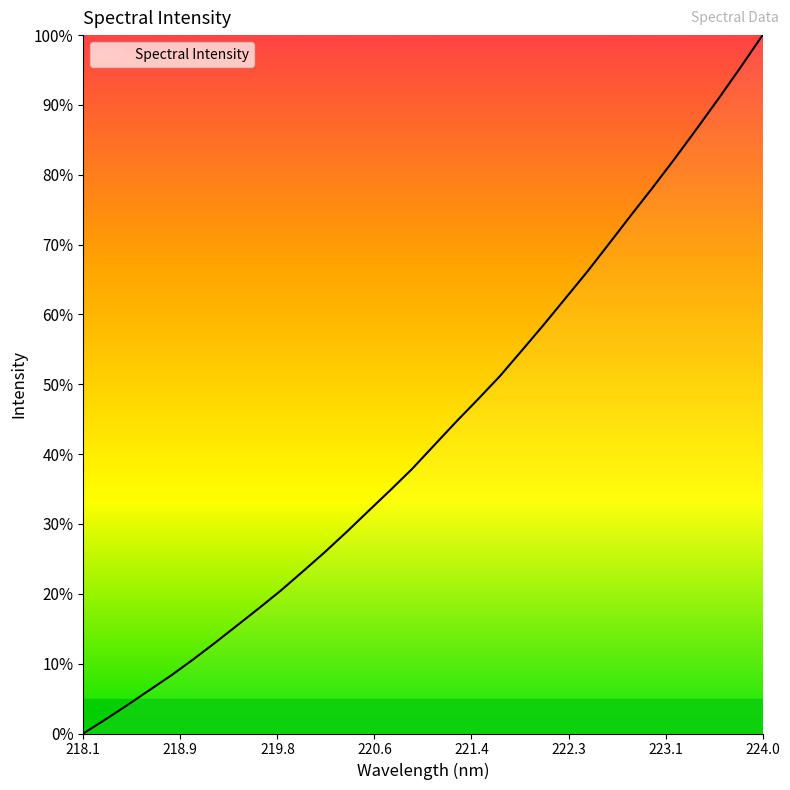

What is the maximum value shown in the chart?

100.0